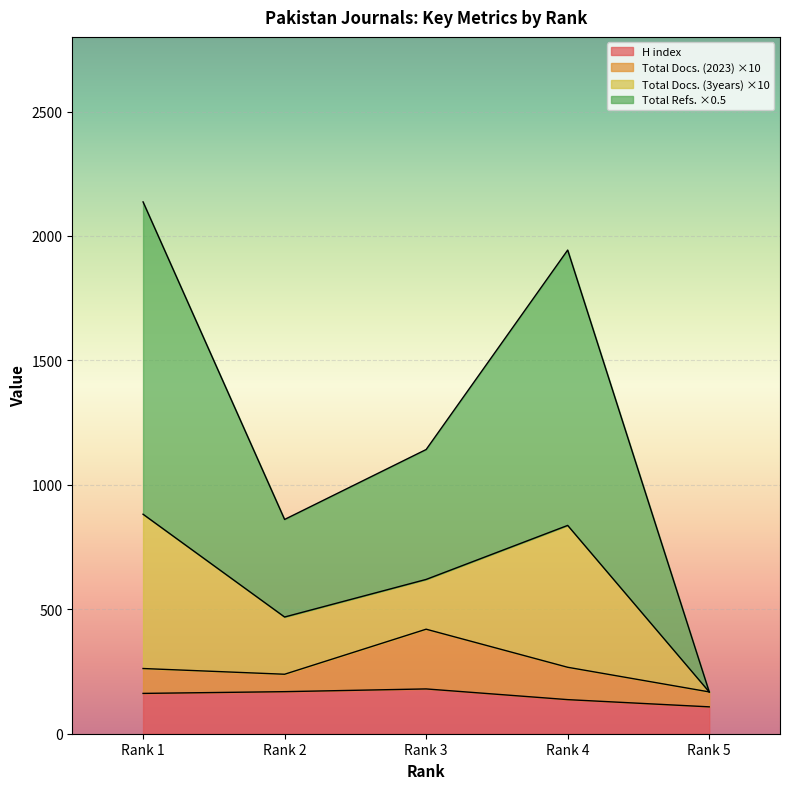

What is the smallest value displayed?

108.0